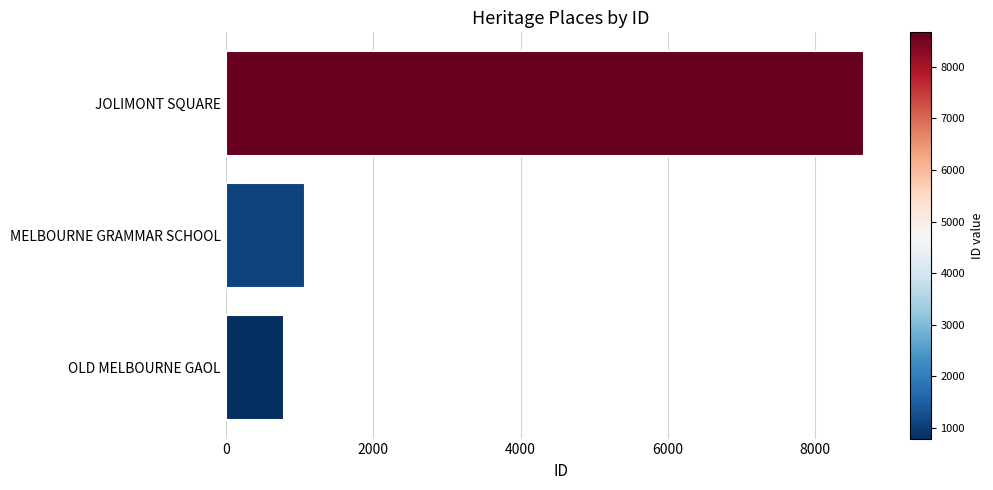

List the labels in order of value, largest first.

JOLIMONT SQUARE, MELBOURNE GRAMMAR SCHOOL, OLD MELBOURNE GAOL